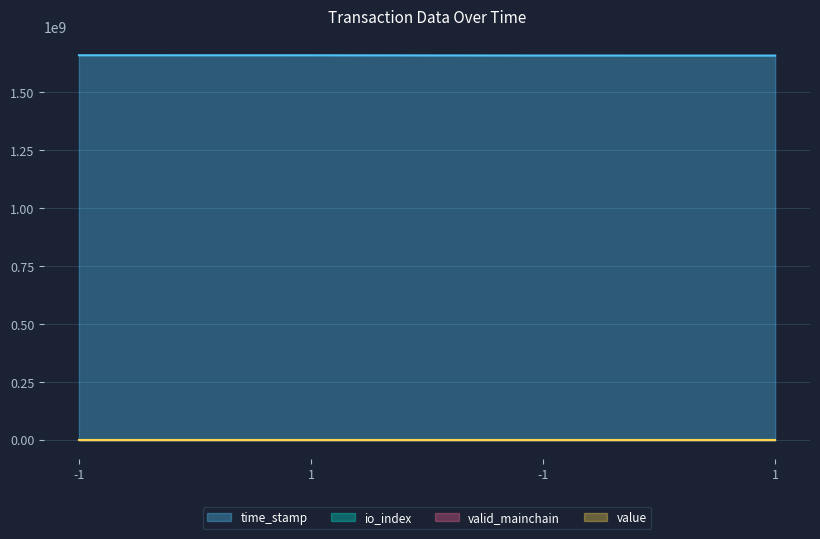

What is the label of the 4th point from the right?

-1